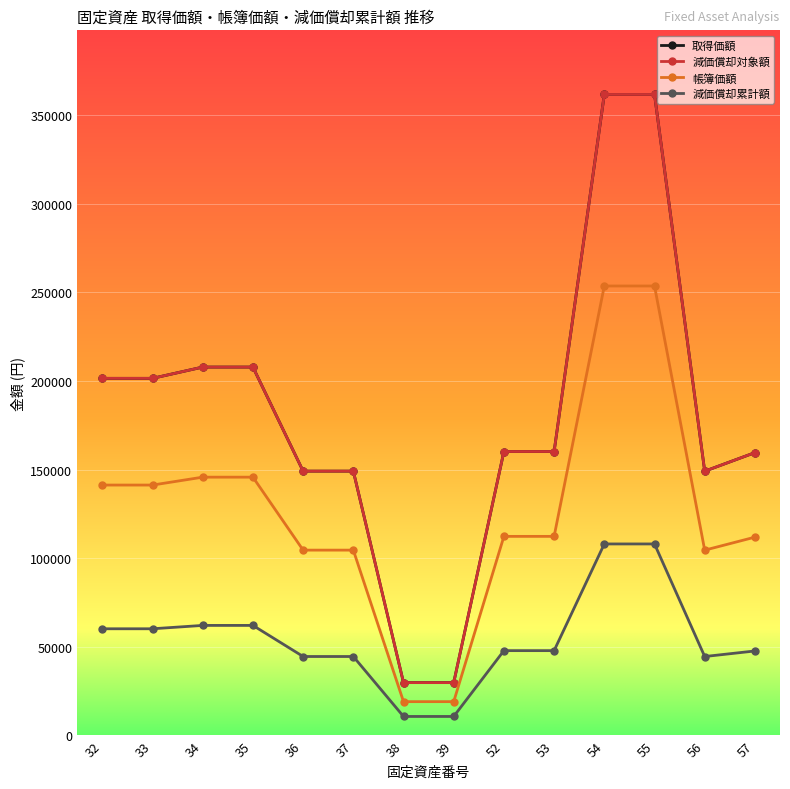

Is this an area chart (filled region under the line)?

No